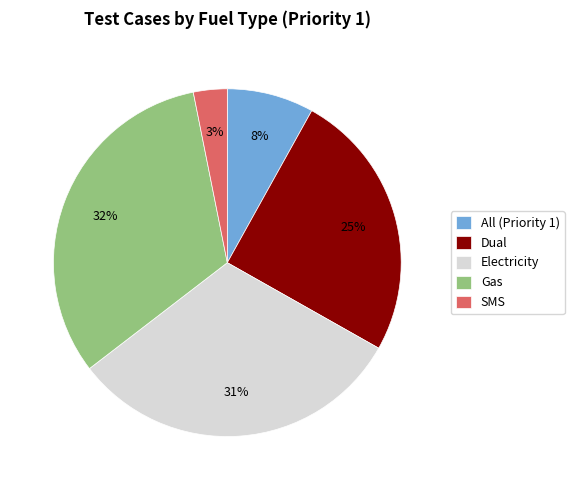

Rank the categories by value from lowest to highest.

SMS, All (Priority 1), Dual, Electricity, Gas